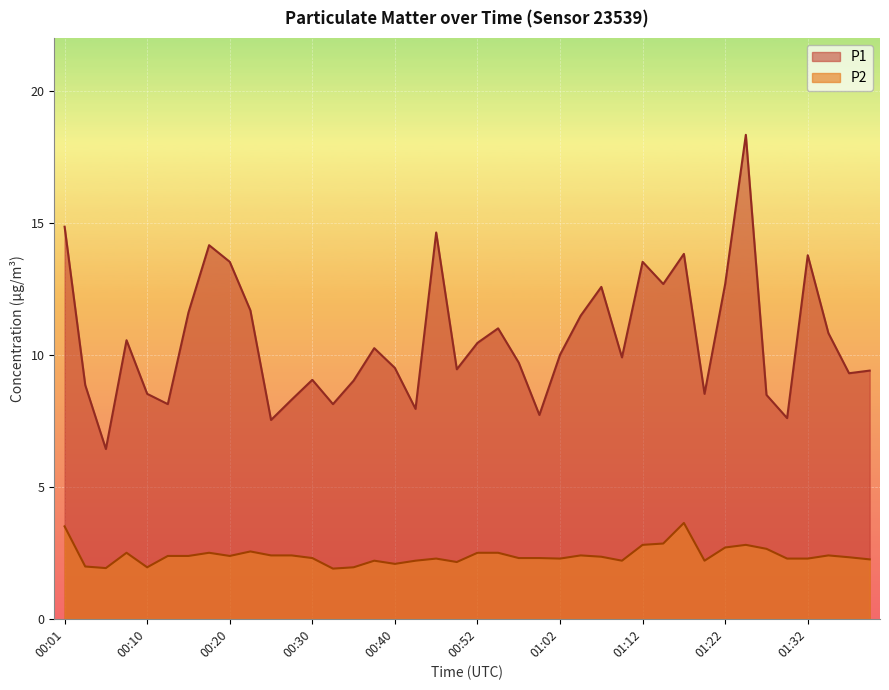

What is the approximate value of P1 at 00:01?

14.8